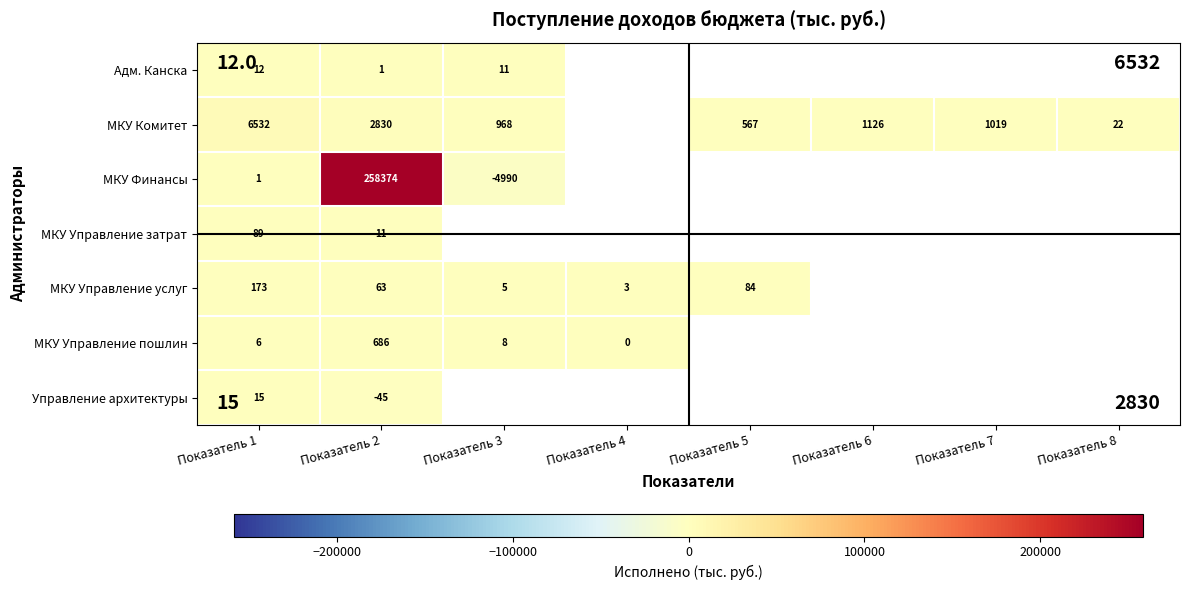

Is the value of Управление архитектуры at Показатель 1 greater than the value of МКУ Финансы at Показатель 3?

Yes